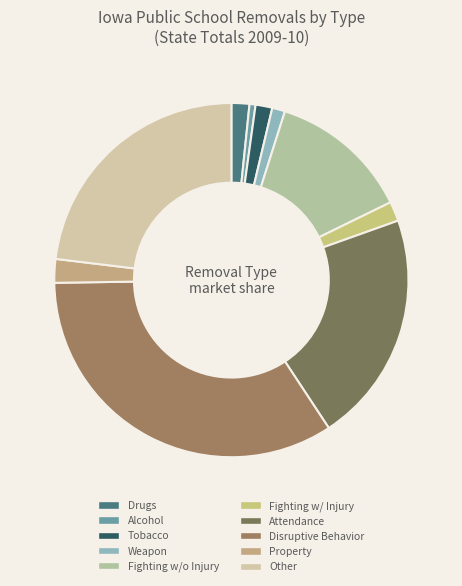

Is it true that Fighting w/o Injury is 21% of the pie?

False